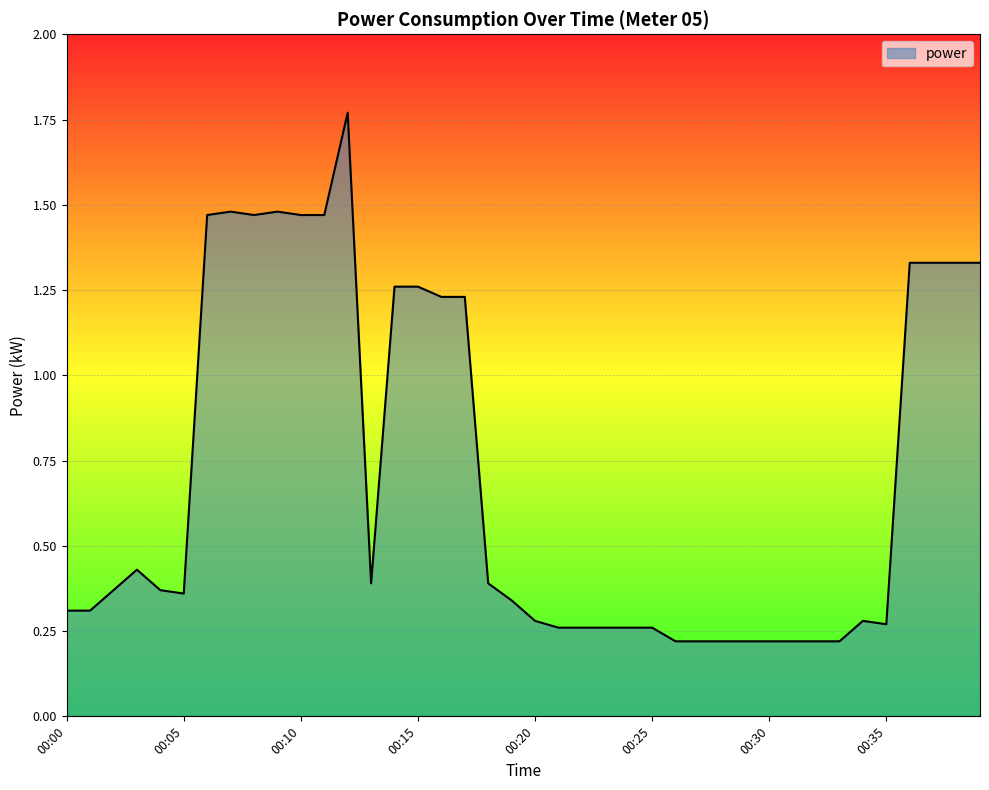

Rank the categories by value from lowest to highest.

00:26, 00:27, 00:28, 00:29, 00:30, 00:31, 00:32, 00:33, 00:21, 00:22, 00:23, 00:24, 00:25, 00:35, 00:20, 00:34, 00:00, 00:01, 00:19, 00:05, 00:02, 00:04, 00:13, 00:18, 00:03, 00:16, 00:17, 00:14, 00:15, 00:36, 00:37, 00:38, 00:39, 00:06, 00:08, 00:10, 00:11, 00:07, 00:09, 00:12